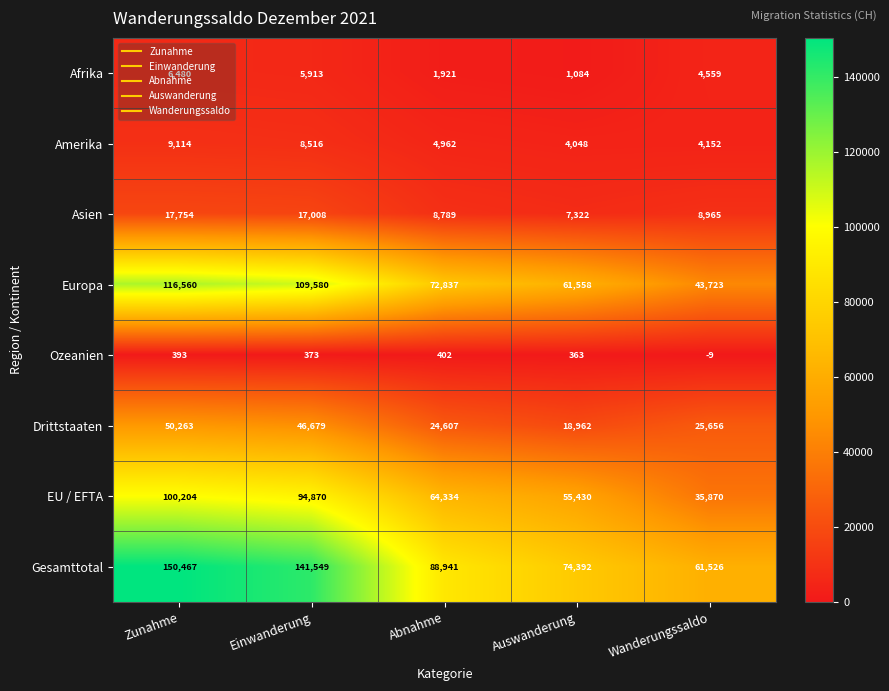

What is the average value of the Afrika series?

3991